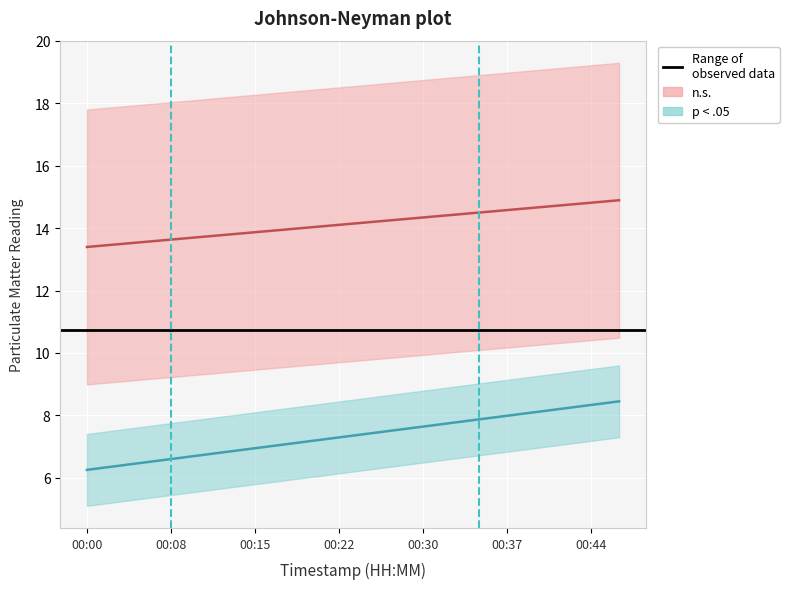

What value does the P2 series have at 00:27?

7.8